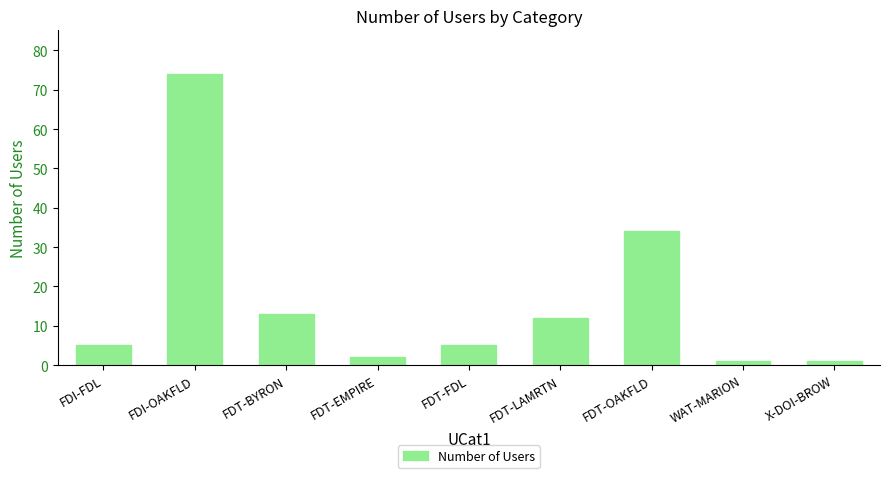

Does the chart contain stacked bars?

No